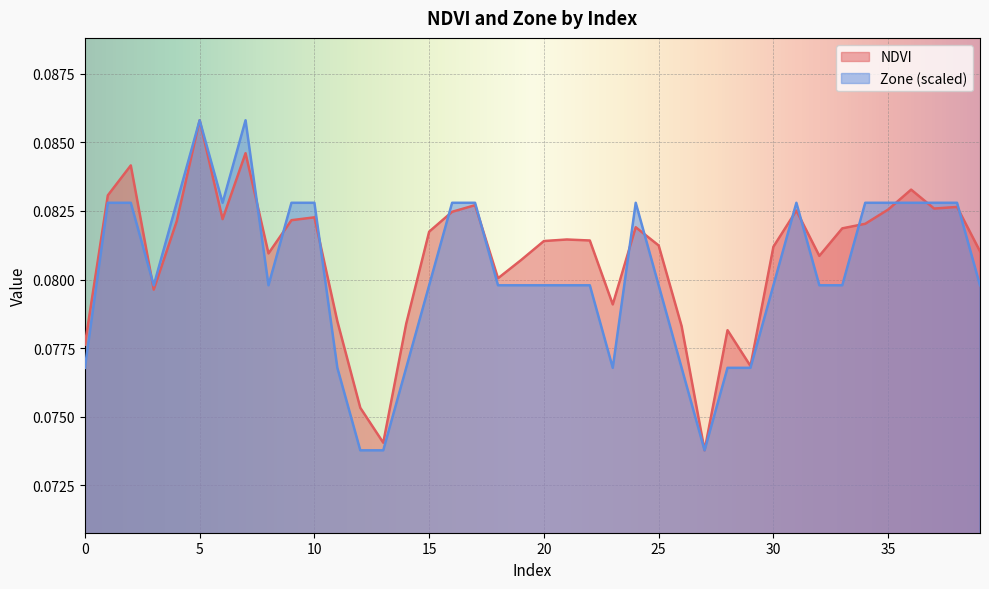

Is it true that Zone equals 0.1 at 20?

True